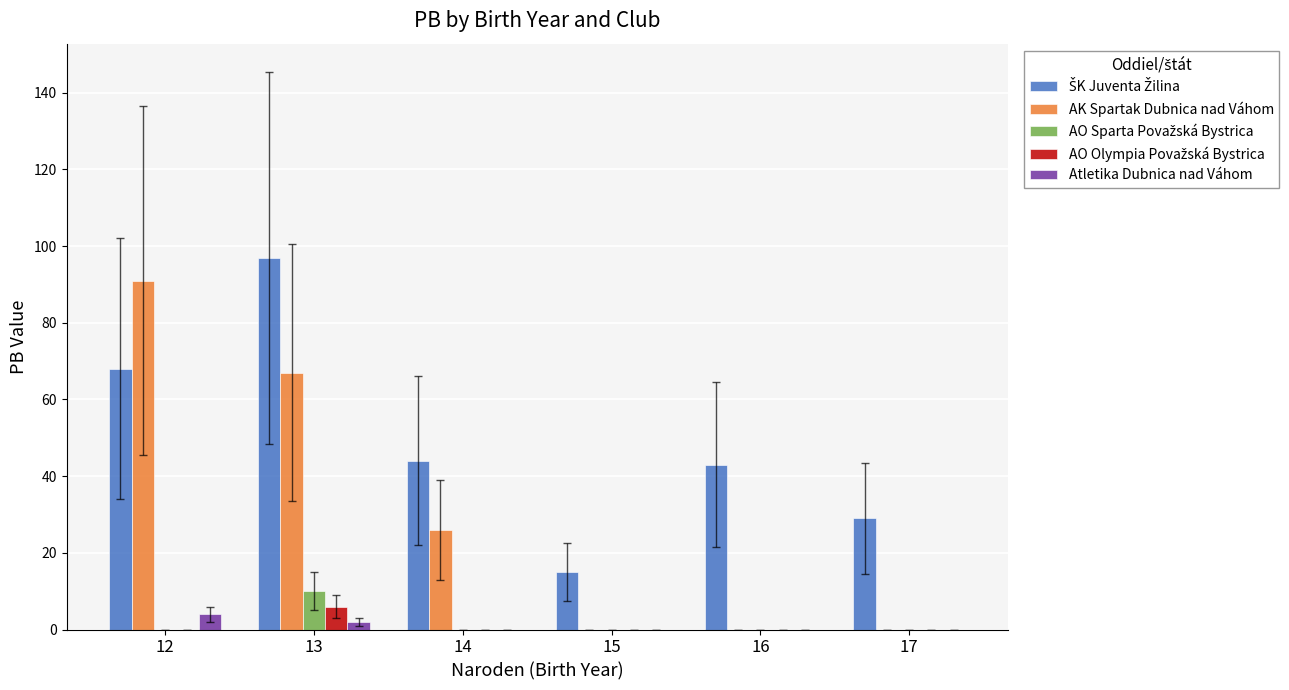

At which category is the sum across all series the highest?

13